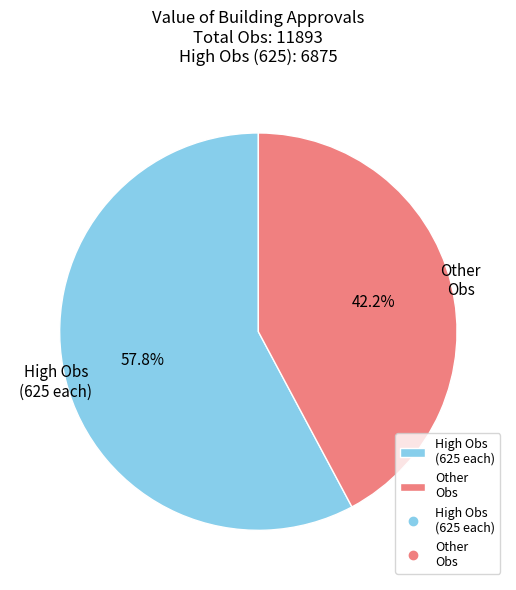

How many segments does this pie chart have?

2